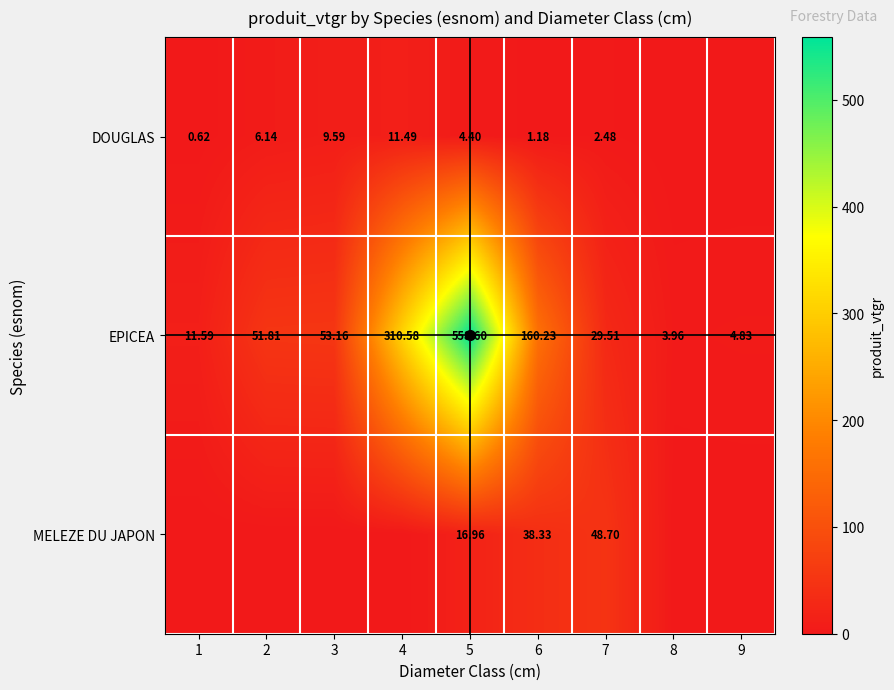

Which series changed the most between 5 and 6?

EPICEA